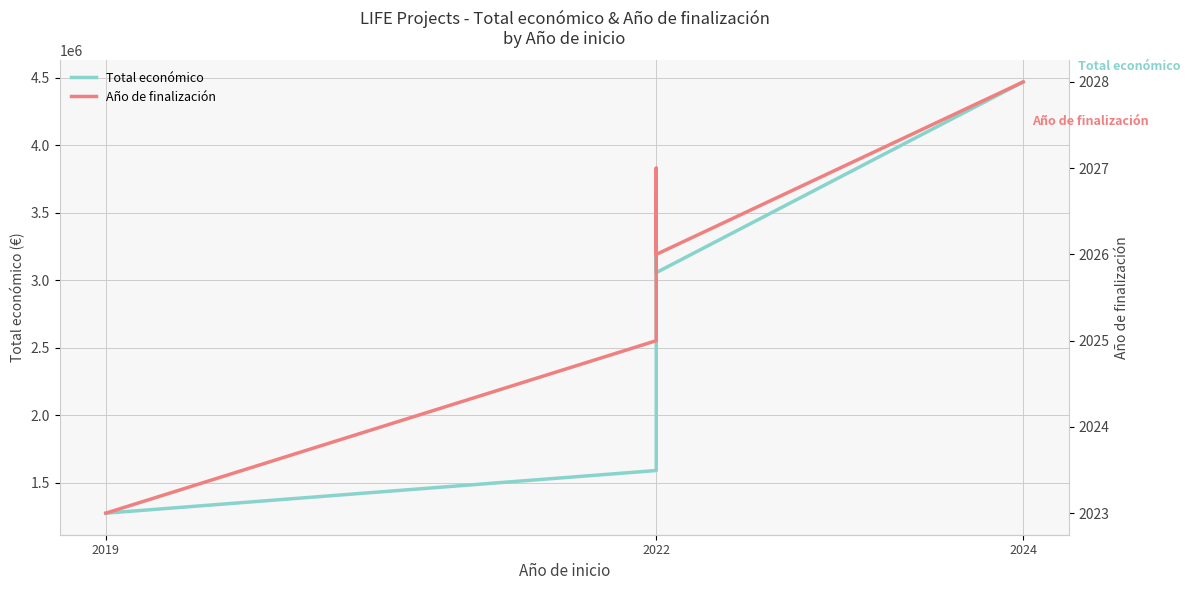

Is this an area chart (filled region under the line)?

No